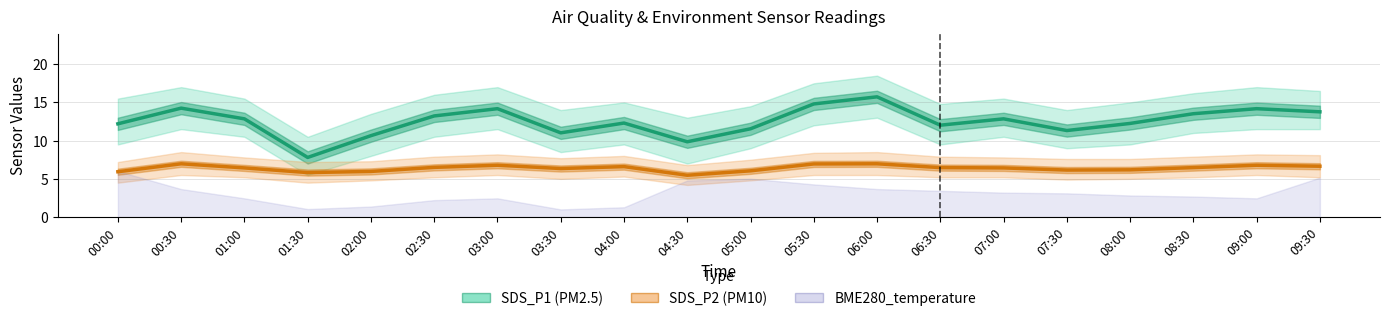

At which category is the sum across all series the highest?

06:00